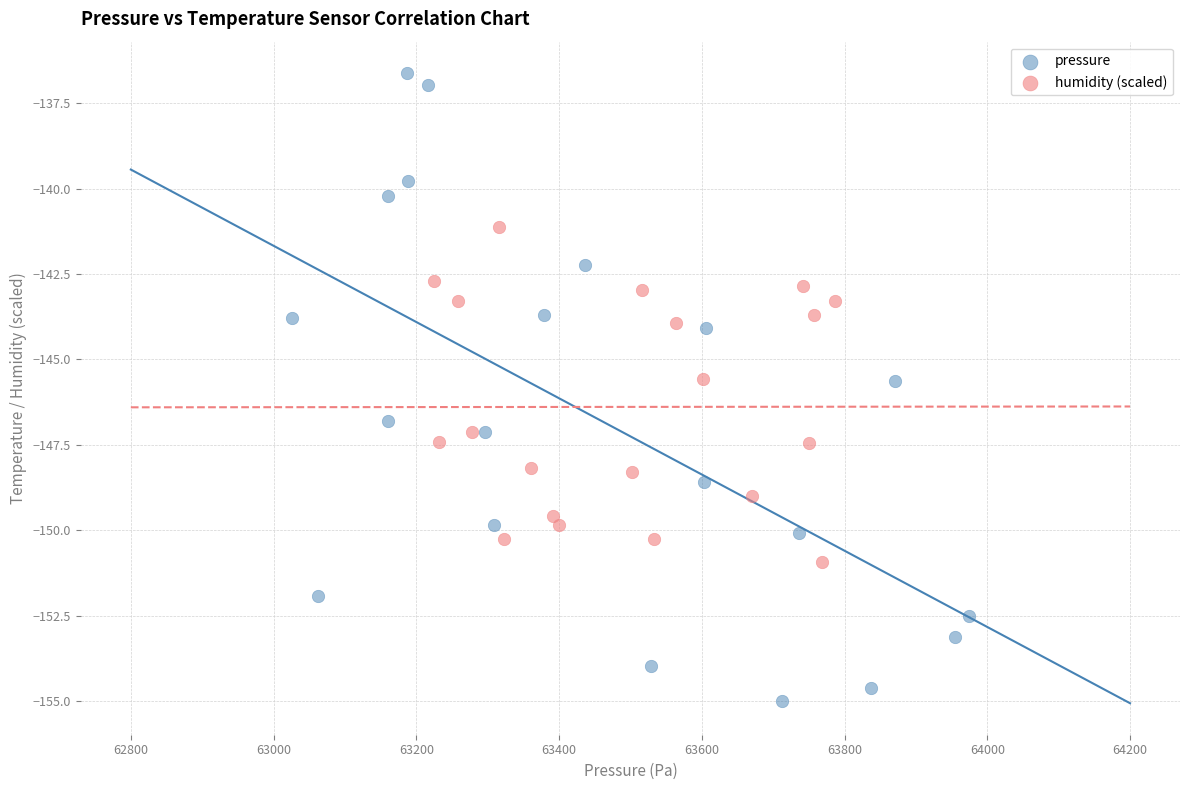

Which series reaches the minimum Y coordinate?

pressure